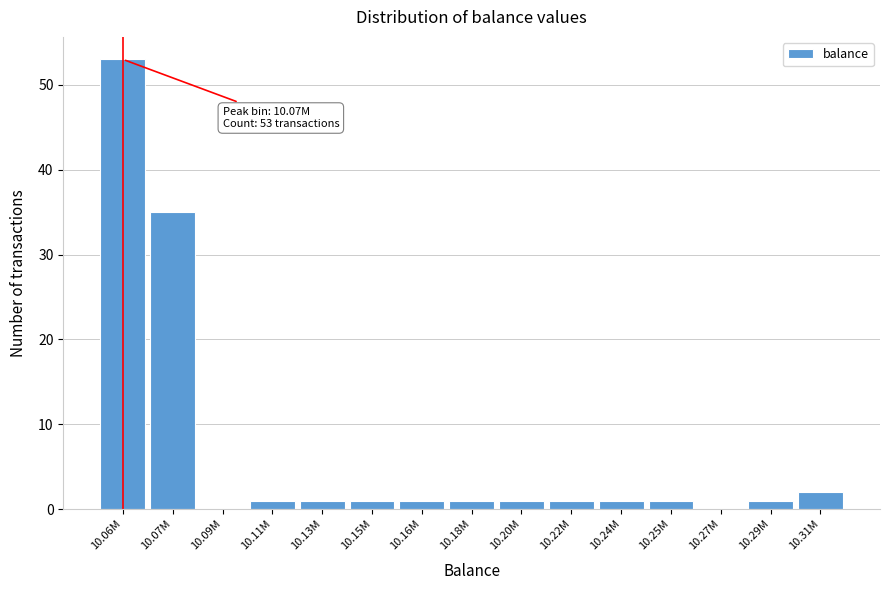

Reading right to left, extract all data points from this chart.

10.31M=2	10.29M=1	10.27M=0	10.25M=1	10.24M=1	10.22M=1	10.20M=1	10.18M=1	10.16M=1	10.15M=1	10.13M=1	10.11M=1	10.09M=0	10.07M=35	10.06M=53